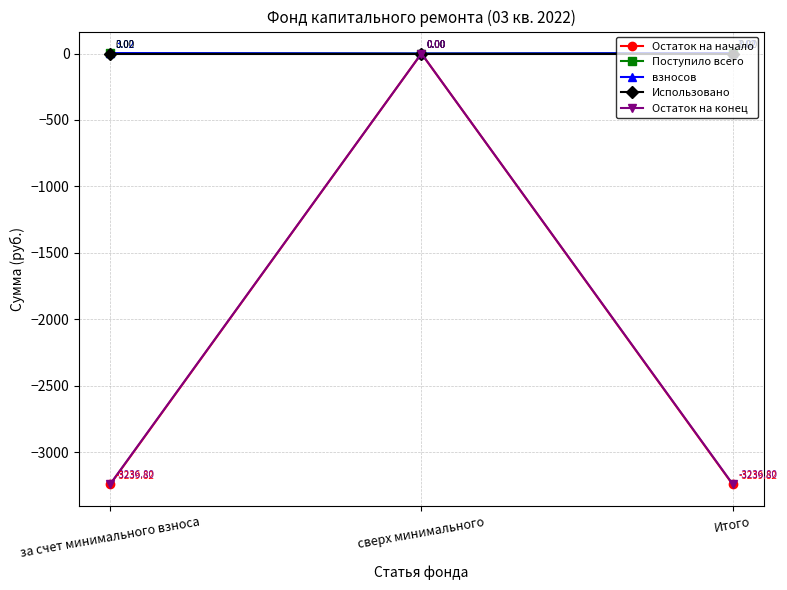

Is this an area chart (filled region under the line)?

No